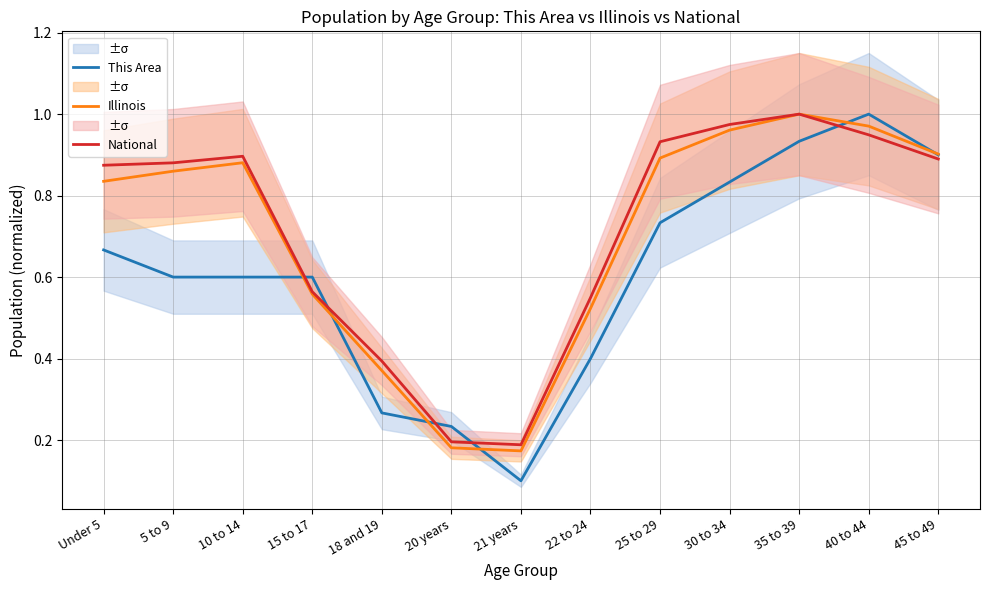

Where is National nearest to the value 0?

21 years